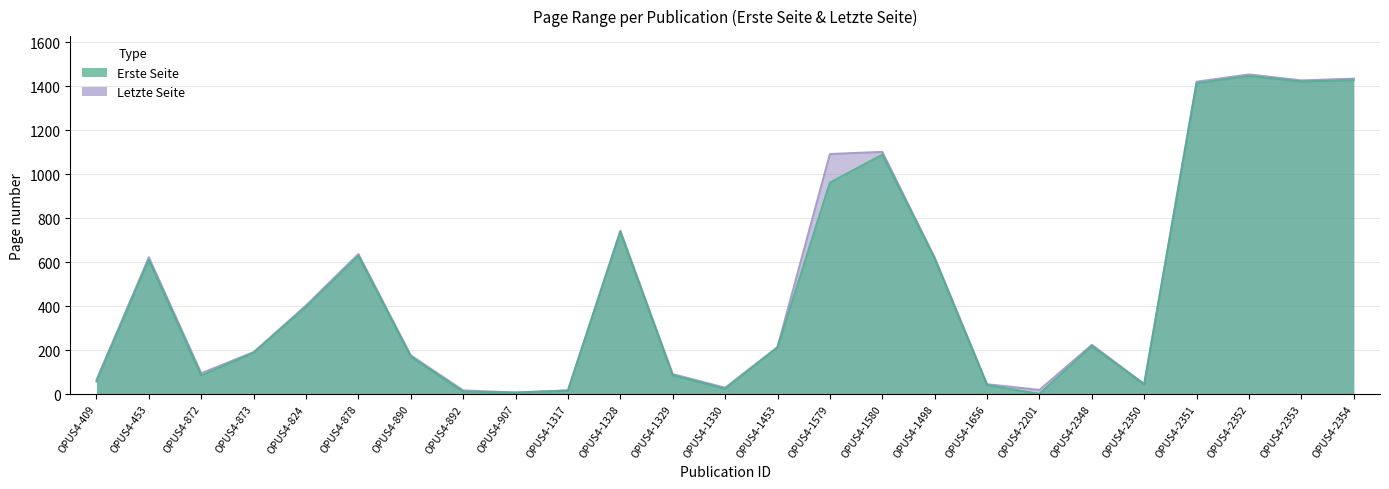

How many lines are shown in the chart?

2